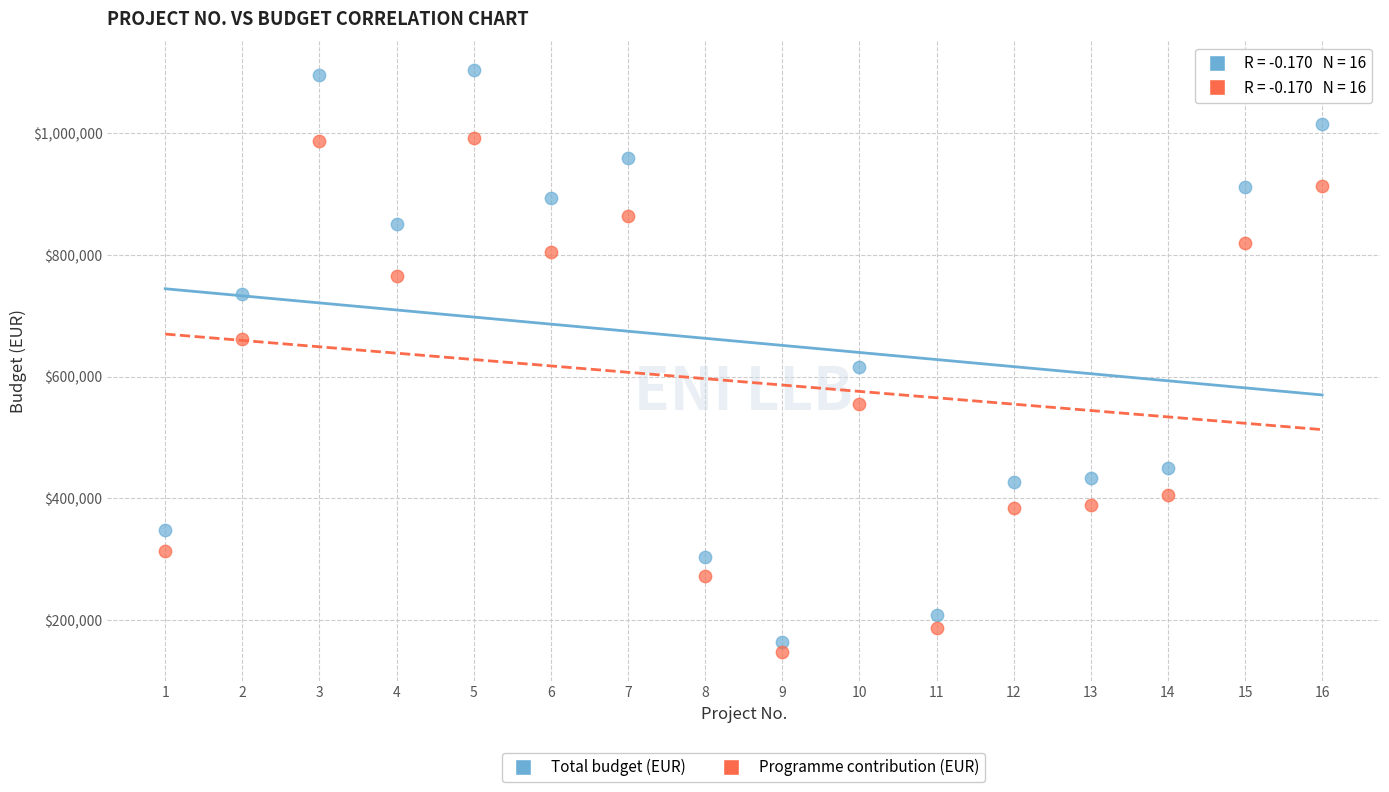

Across all data points, what is the range of Y values (max minus min)?

955266.6